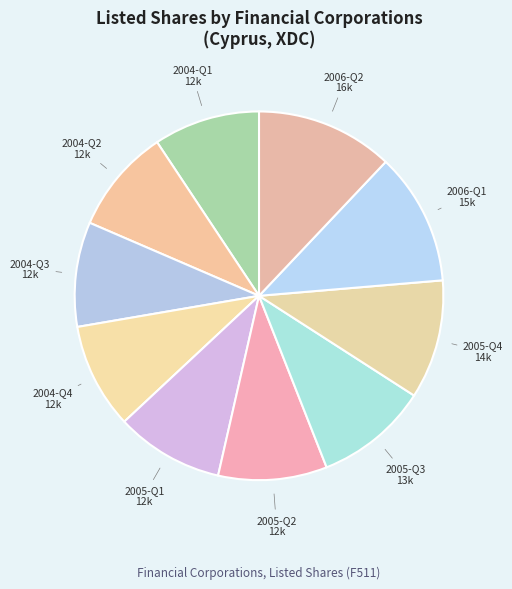

Between 2004-Q1 and 2006-Q1, which is larger?

2006-Q1